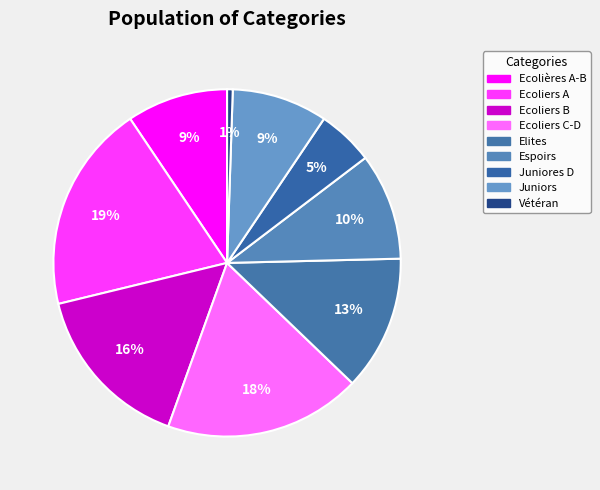

What is the total percentage of Espoirs and Ecoliers C-D?

28.3%